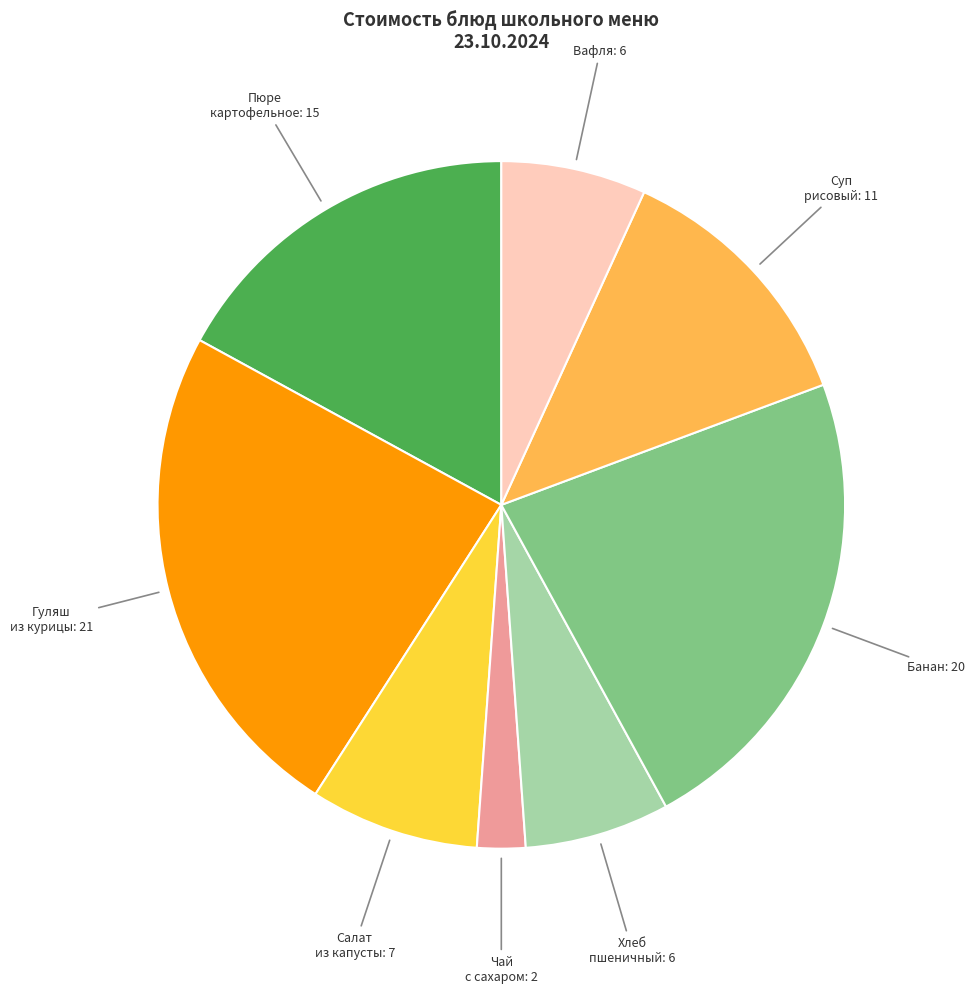

Approximately how many times larger is the value at Суп рисовый compared to Пюре картофельное?

0.7